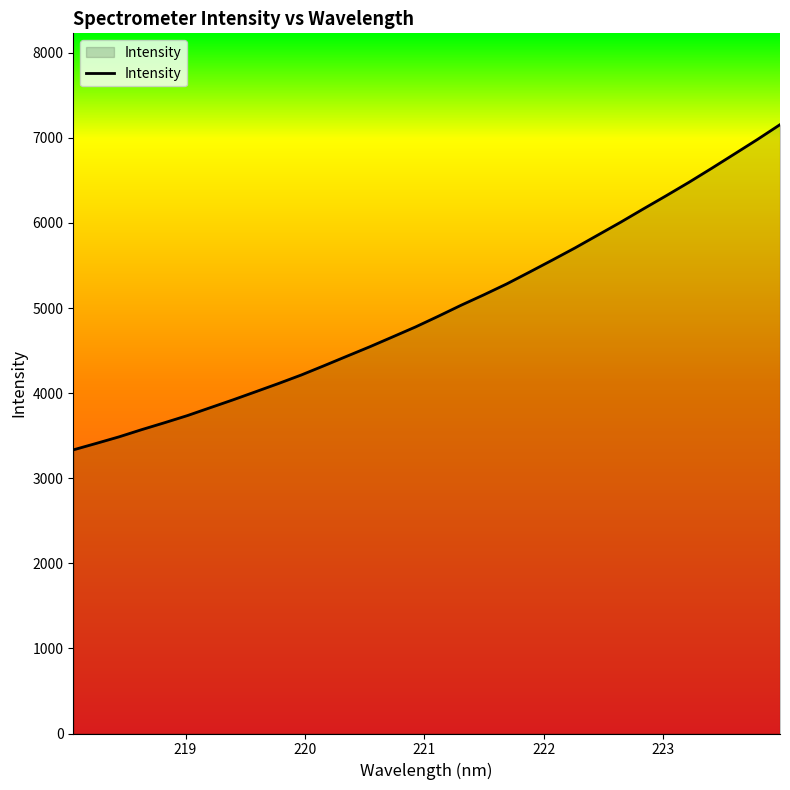

What is the difference between the maximum and minimum values?

3822.2